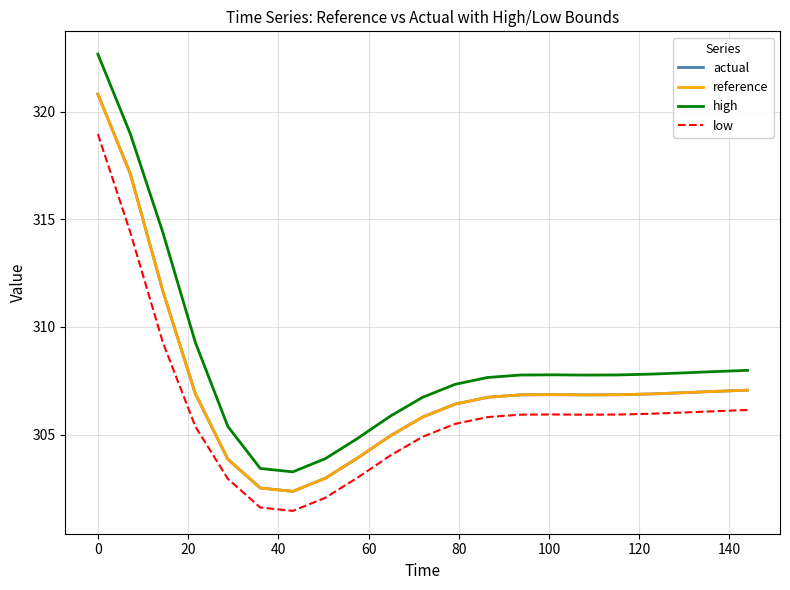

What is the smallest value displayed?

301.5